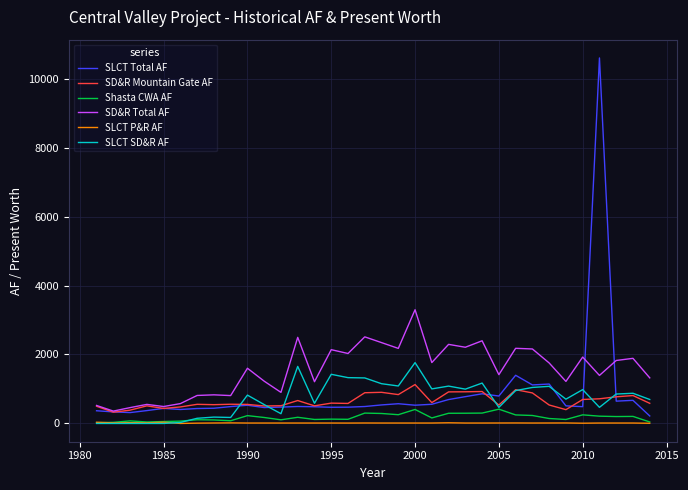

Which series has the largest total across all categories?

SD&R Total AF